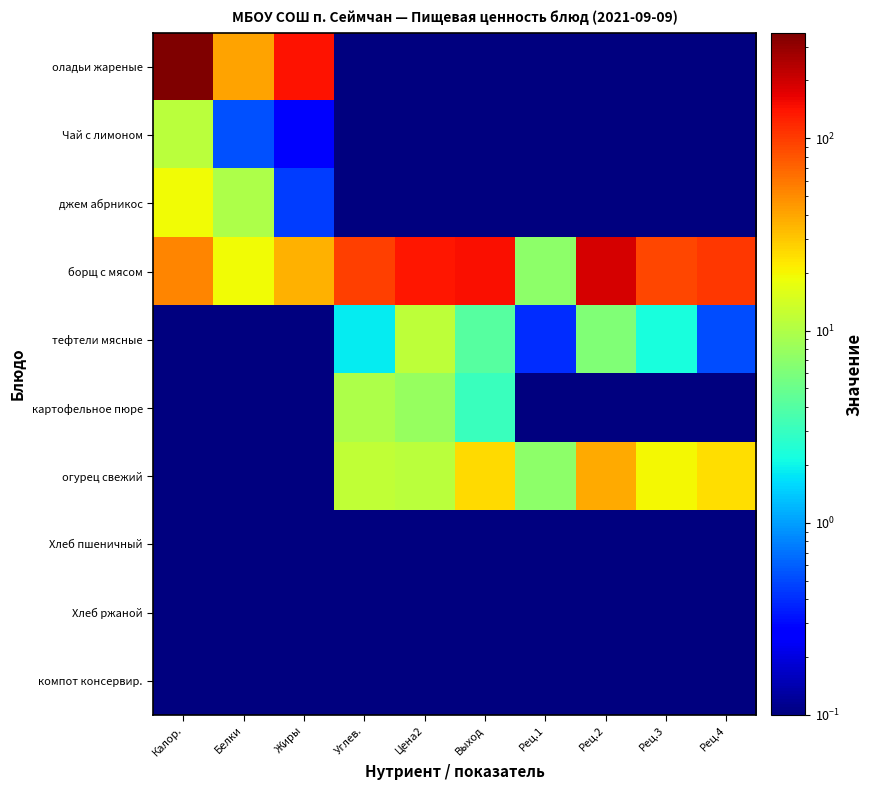

How many distinct data groups are displayed?

10